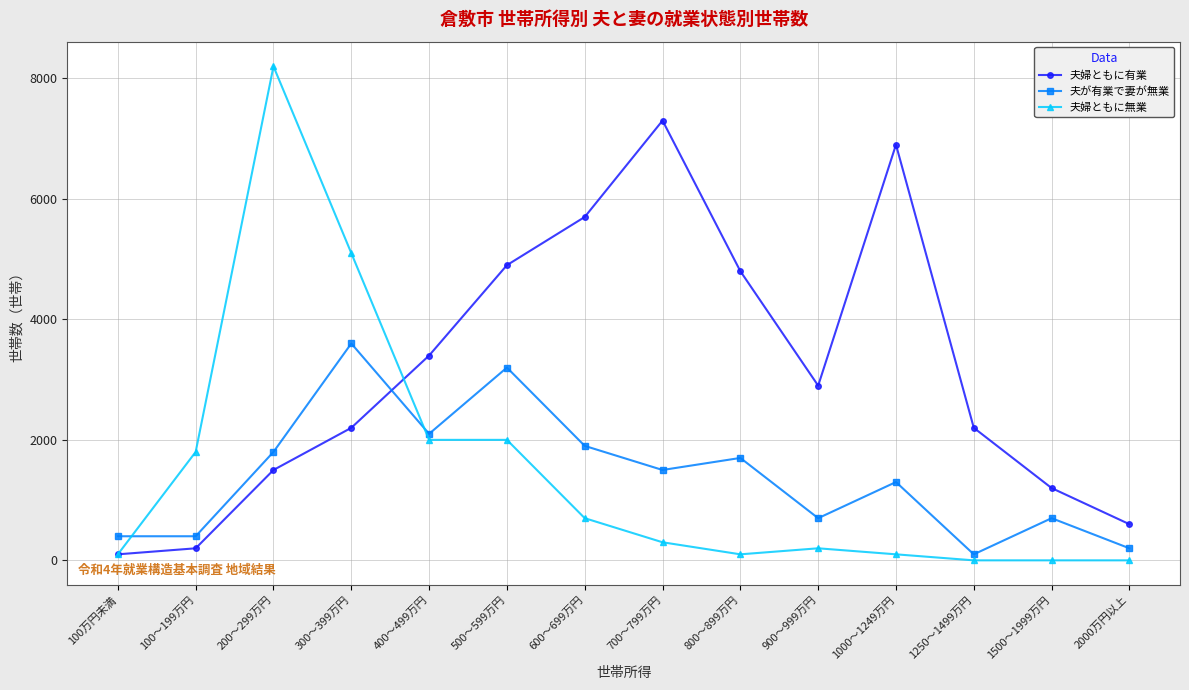

What is the minimum value for 夫が有業で妻が無業?

100